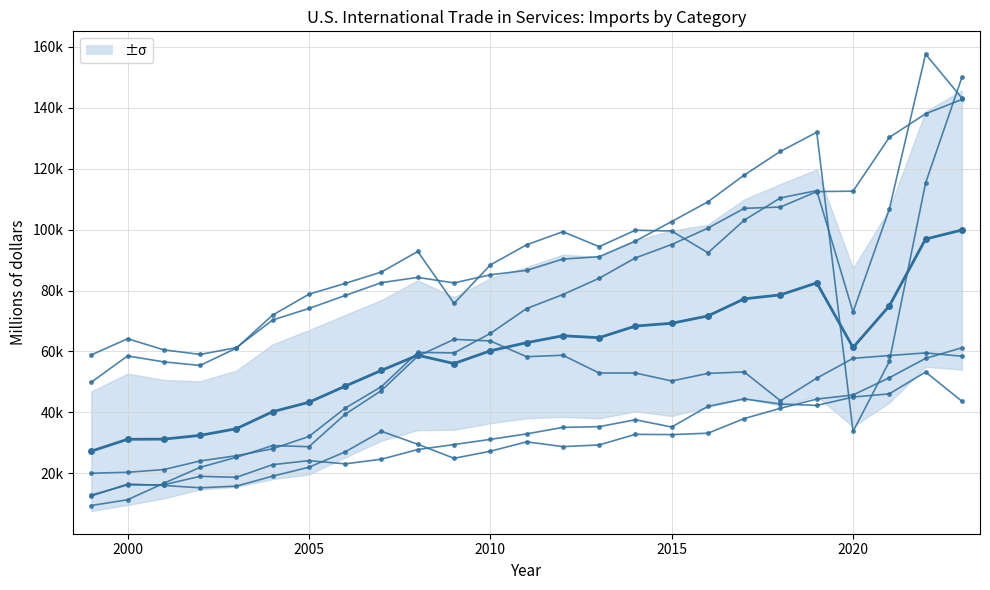

How many categories are shown in the chart?

25